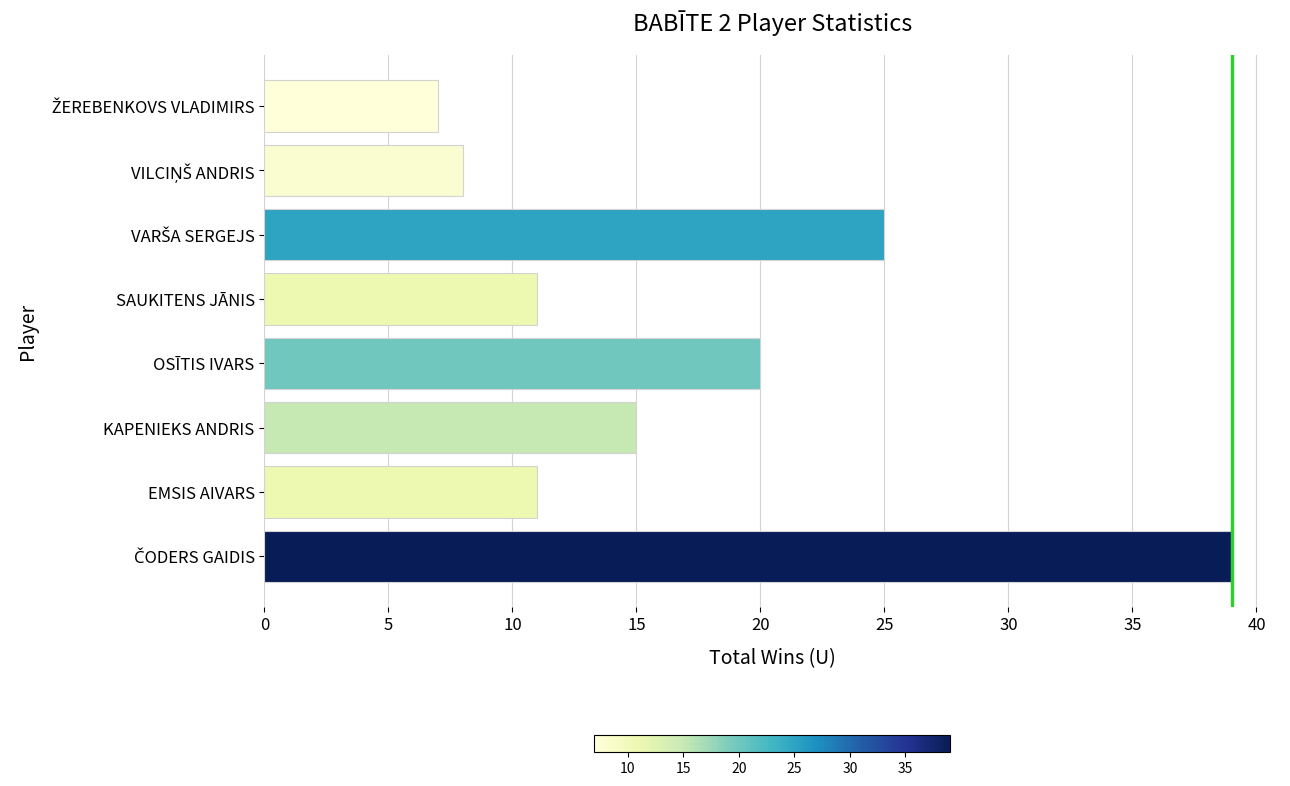

What is the greatest value displayed?

39